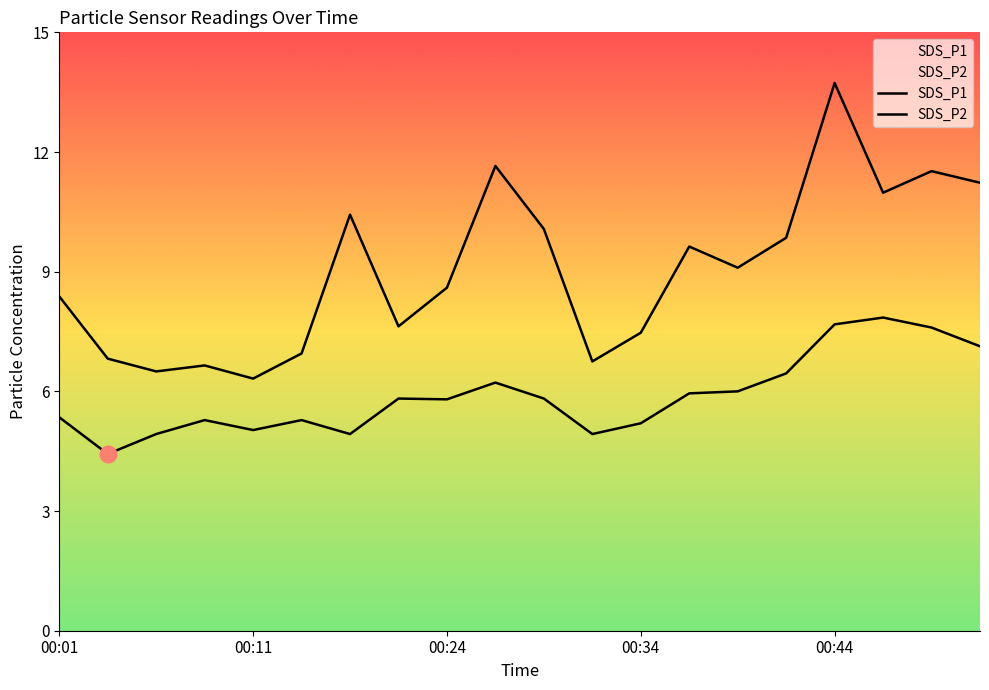

Which series has the largest total across all categories?

SDS_P1